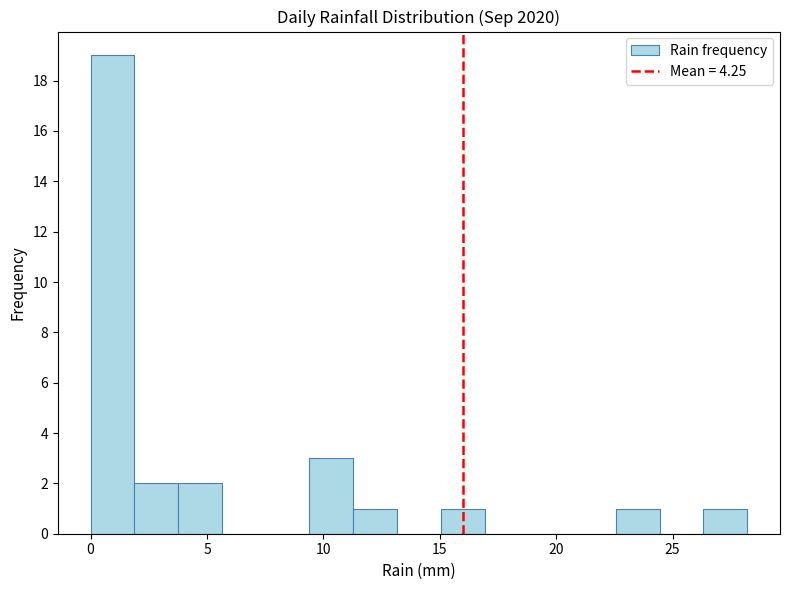

Around what value on the x-axis is the tallest bar? Give the approximate position of its centre, as read against the axis.

1.0